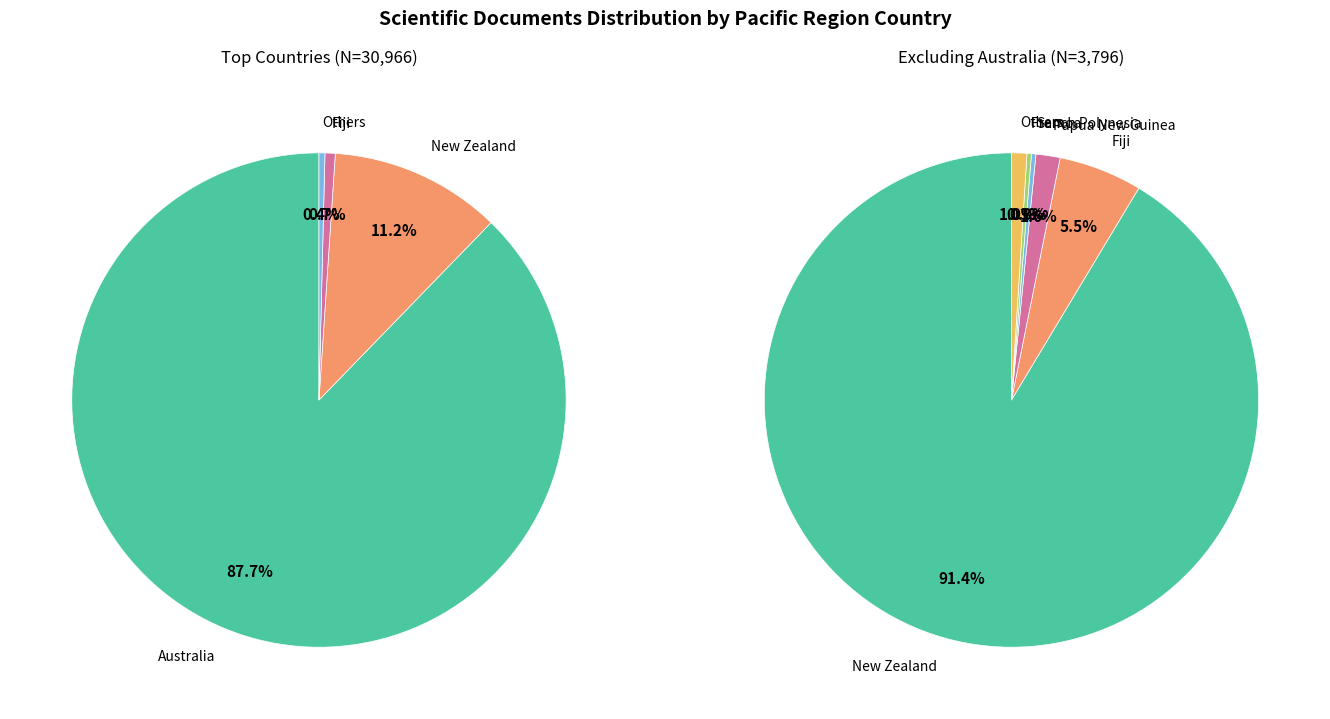

Rank the categories by value from highest to lowest.

Australia, New Zealand, Fiji, Papua New Guinea, Samoa, French Polynesia, New Caledonia, Solomon Islands, Federated States of Micronesia, Tonga, Vanuatu, Marshall Islands, Kiribati, Guam, Palau